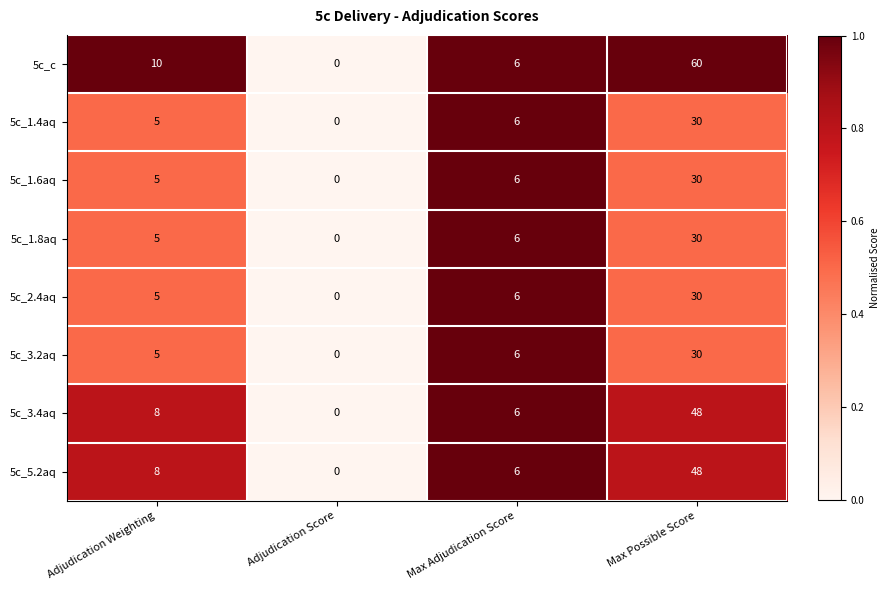

List the labels in order of 5c_c value, smallest first.

Adjudication Score, Max Adjudication Score, Adjudication Weighting, Max Possible Score